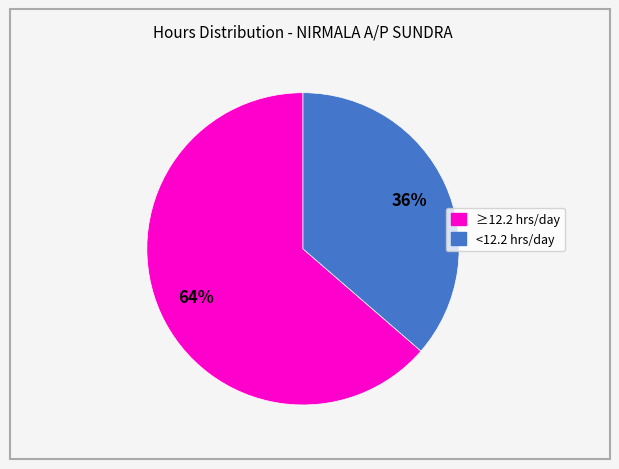

Does any single category account for the majority?

Yes